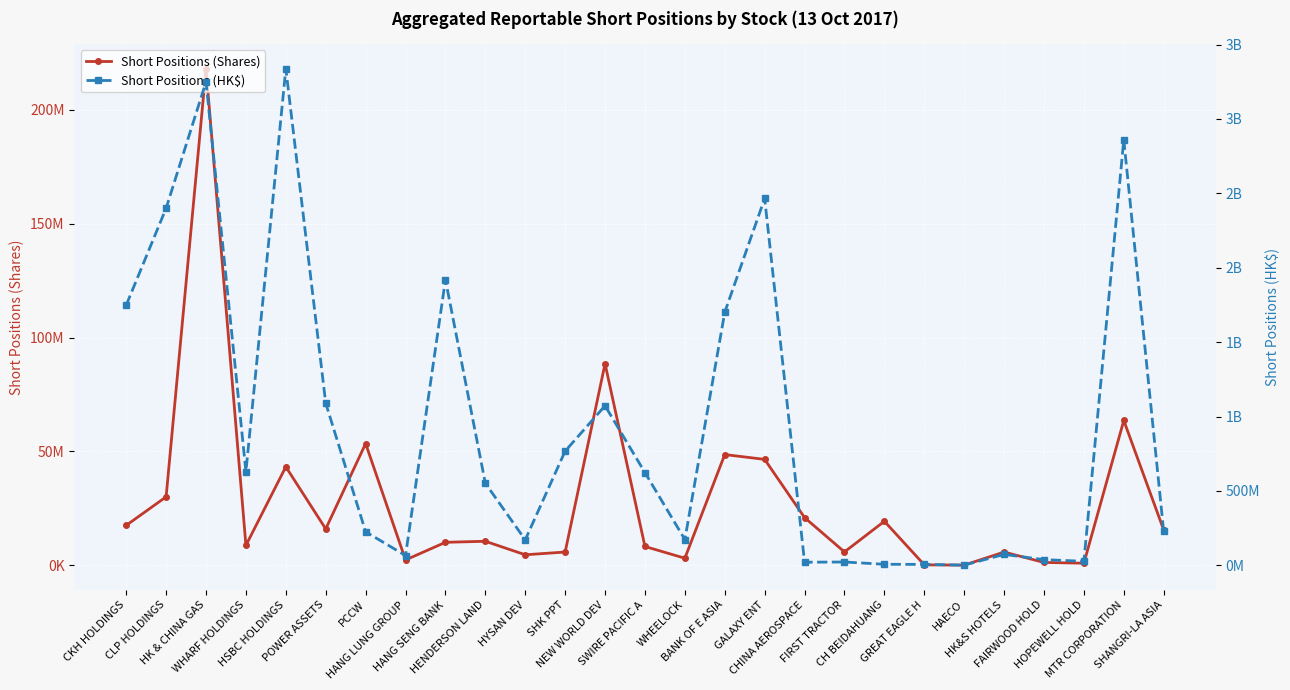

How many data points in Short Positions (HK$) are above 551694465?

13